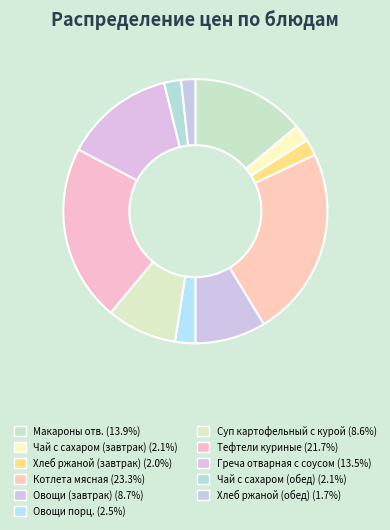

Combined, do Овощи (завтрак) and Чай с сахаром (обед) account for over 50%?

No